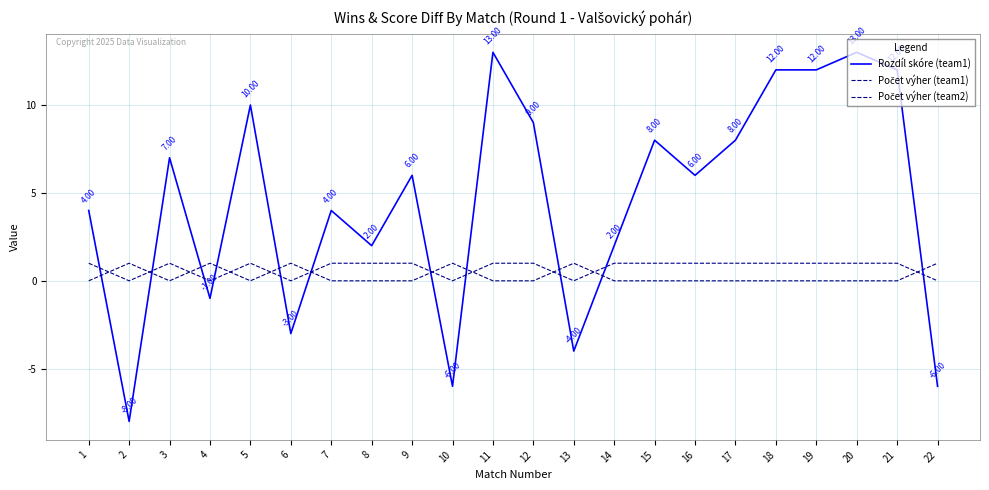

Between 6 and 7, which series saw the biggest shift?

Rozdíl skóre (team1)